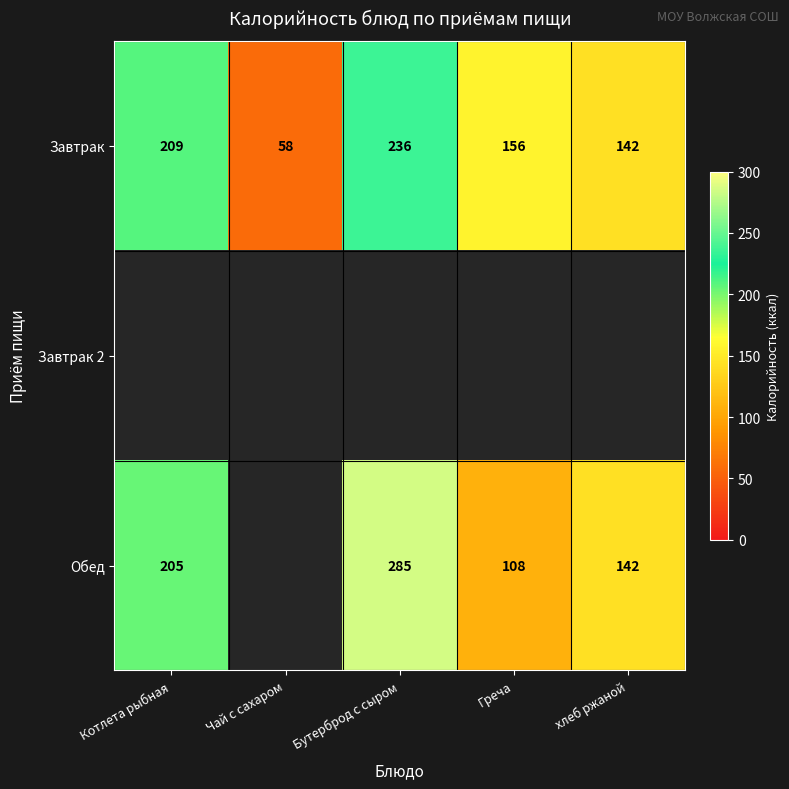

Count the number of data series in this chart.

3